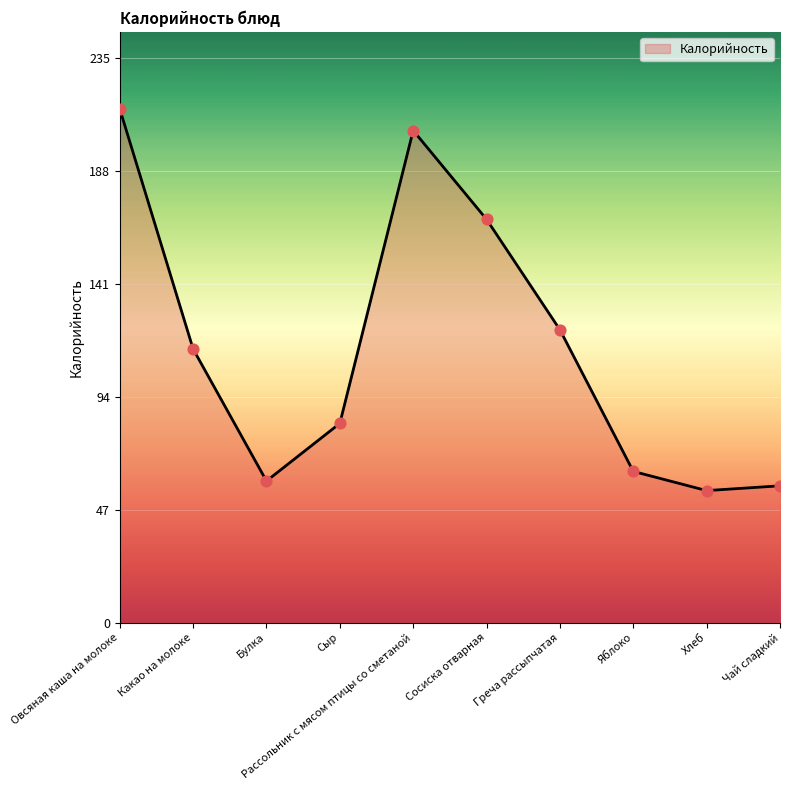

What is the ratio of the value at Сыр to the value at Сосиска отварная?

0.5